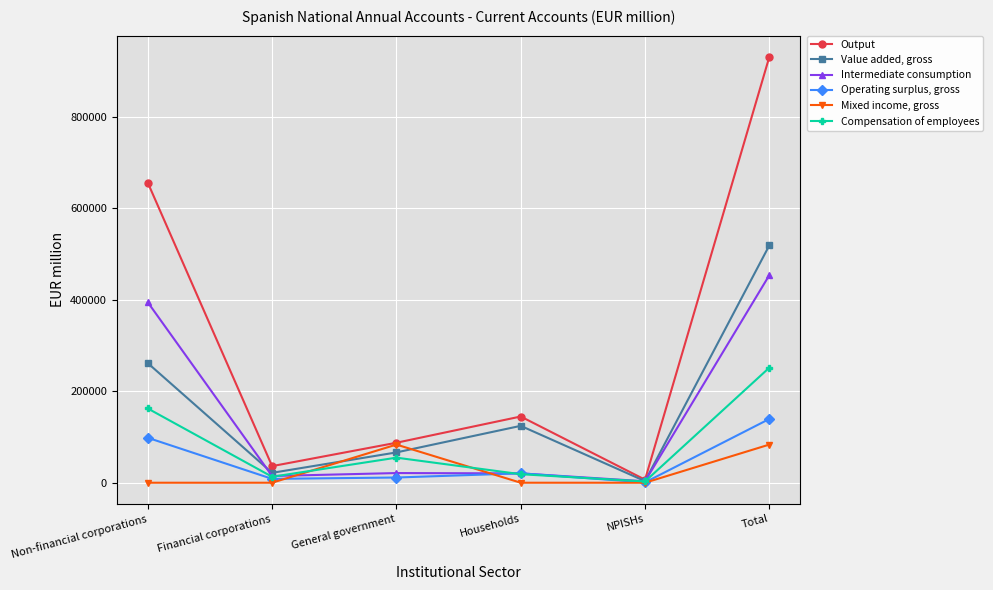

What is the maximum value shown in the chart?

931603